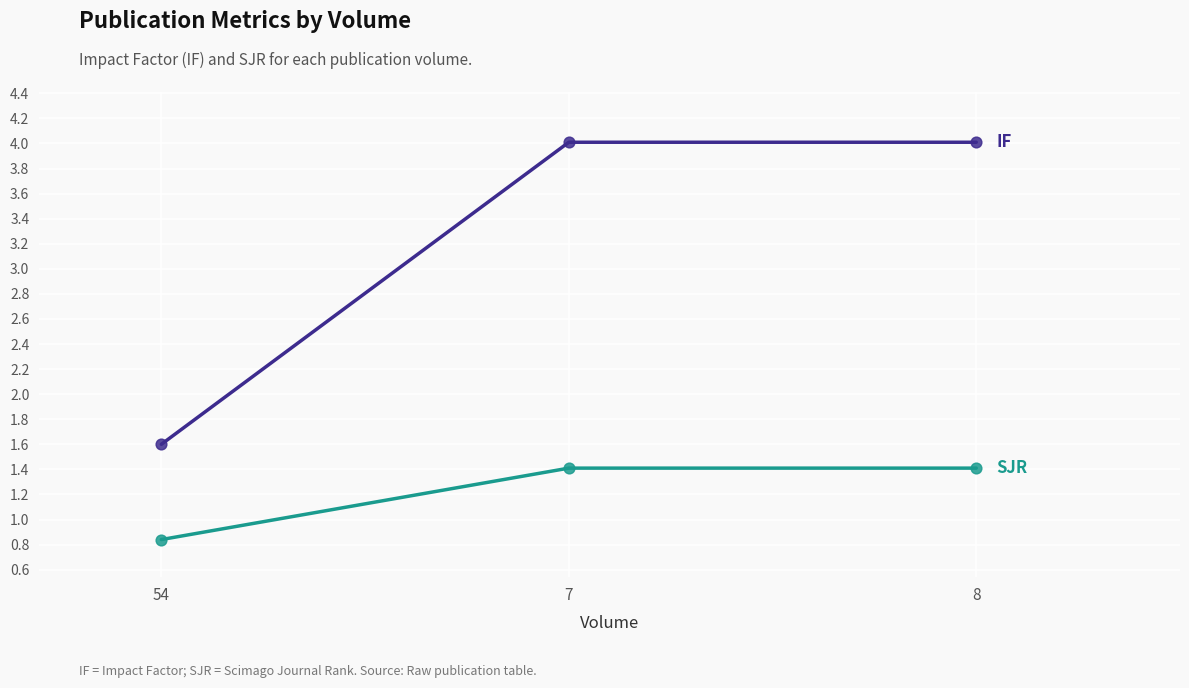

What is the total value across all series at 8?

5.4